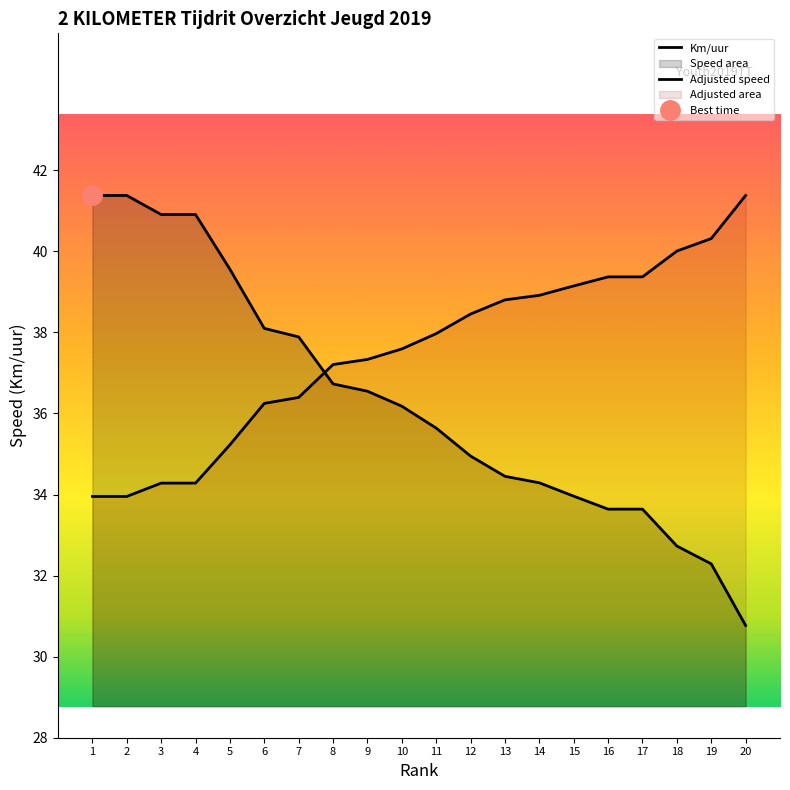

What is the value of the Km/uur point at the 11th from the left?

35.6